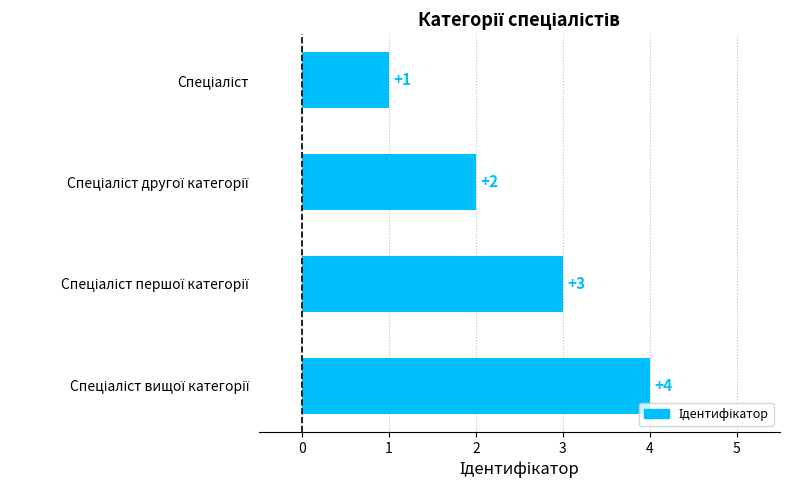

How many values are between 2 and 4?

3